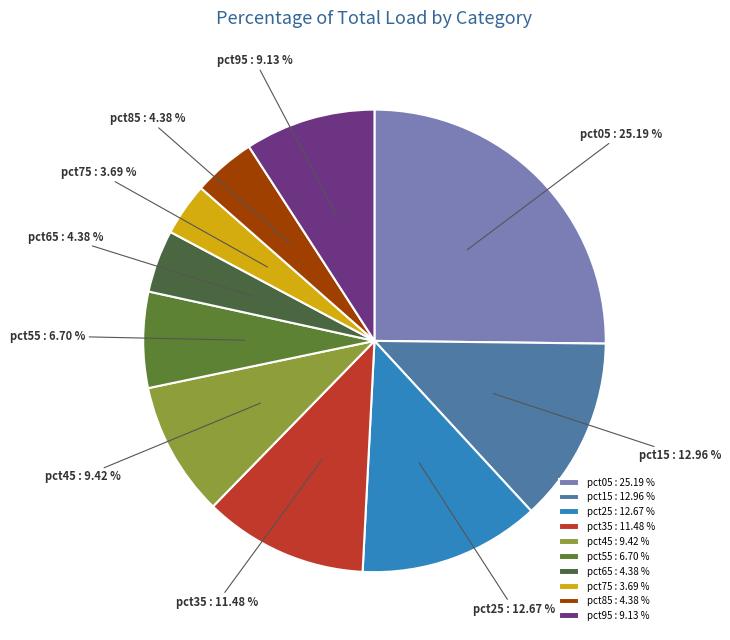

Is pct15 the majority of the pie?

No